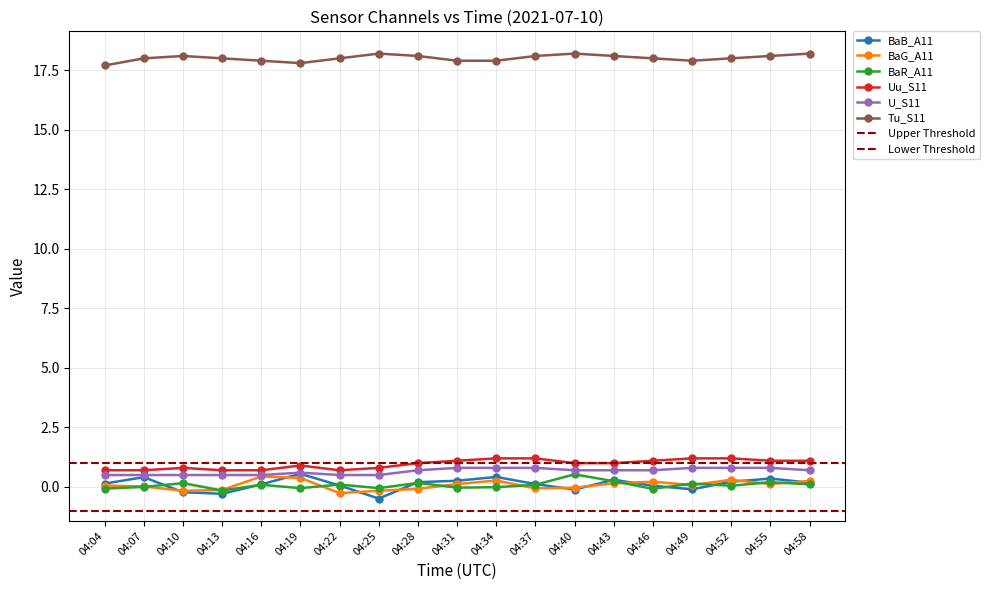

Reading left to right, list all the values displayed in this chart.

BaB_A11: 0.1	0.4	-0.2	-0.3	0.1	0.6	0.1	-0.5	0.2	0.3	0.4	0.1	-0.1	0.3	0.1	-0.1	0.2	0.3	0.2
BaG_A11: 0.1	0.0	-0.2	-0.1	0.4	0.4	-0.3	-0.2	-0.1	0.1	0.3	-0.1	-0.0	0.1	0.2	0.1	0.3	0.1	0.2
BaR_A11: -0.1	0.0	0.2	-0.1	0.1	-0.1	0.1	-0.1	0.2	-0.0	-0.0	0.1	0.5	0.2	-0.1	0.1	0.1	0.2	0.1
Uu_S11: 0.7	0.7	0.8	0.7	0.7	0.9	0.7	0.8	1.0	1.1	1.2	1.2	1.0	1.0	1.1	1.2	1.2	1.1	1.1
U_S11: 0.5	0.5	0.5	0.5	0.5	0.6	0.5	0.5	0.7	0.8	0.8	0.8	0.7	0.7	0.7	0.8	0.8	0.8	0.7
Tu_S11: 17.7	18.0	18.1	18.0	17.9	17.8	18.0	18.2	18.1	17.9	17.9	18.1	18.2	18.1	18.0	17.9	18.0	18.1	18.2